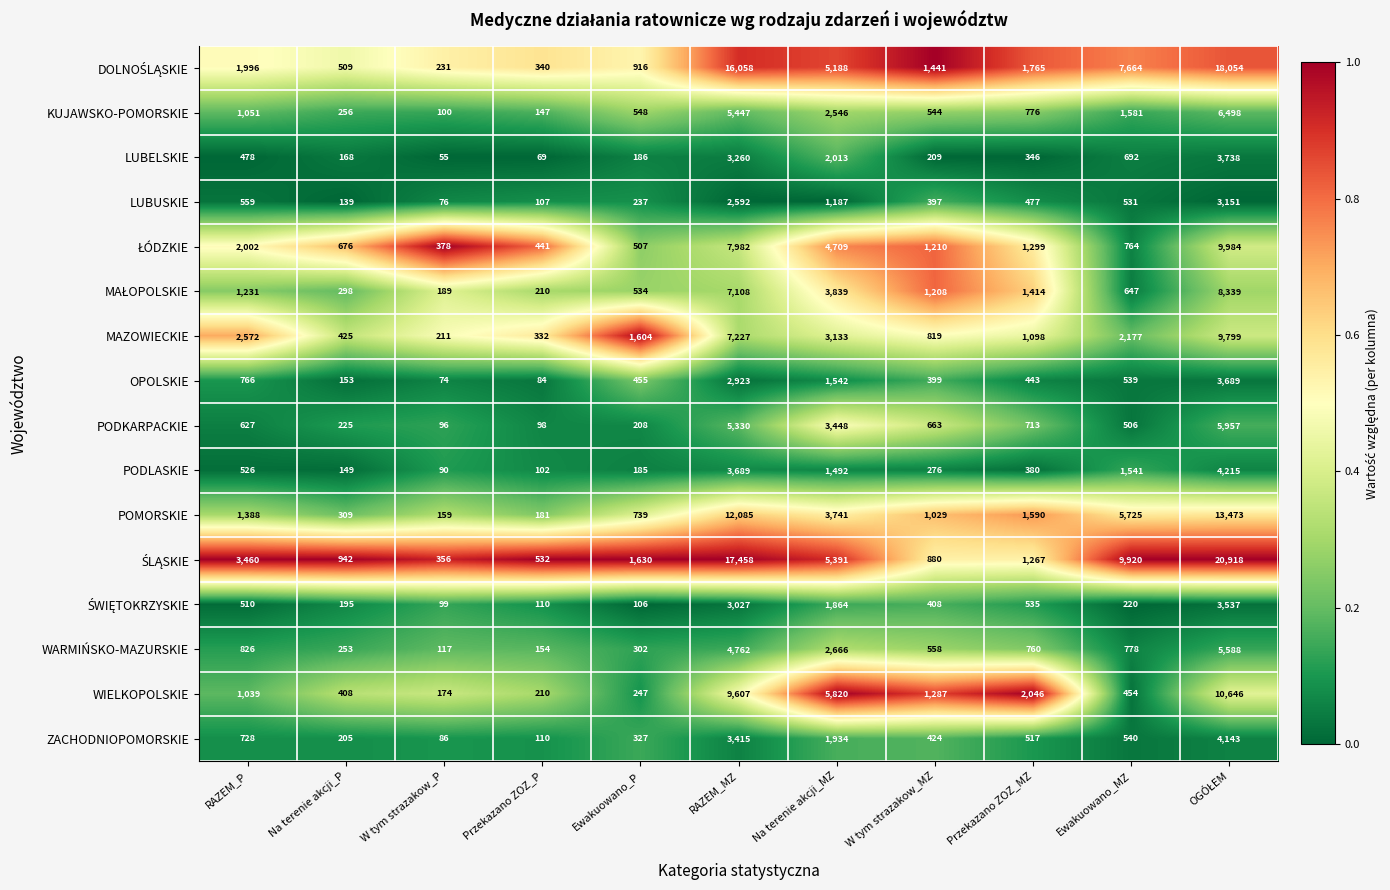

Where does the LUBUSKIE series first go above 477?

RAZEM_P